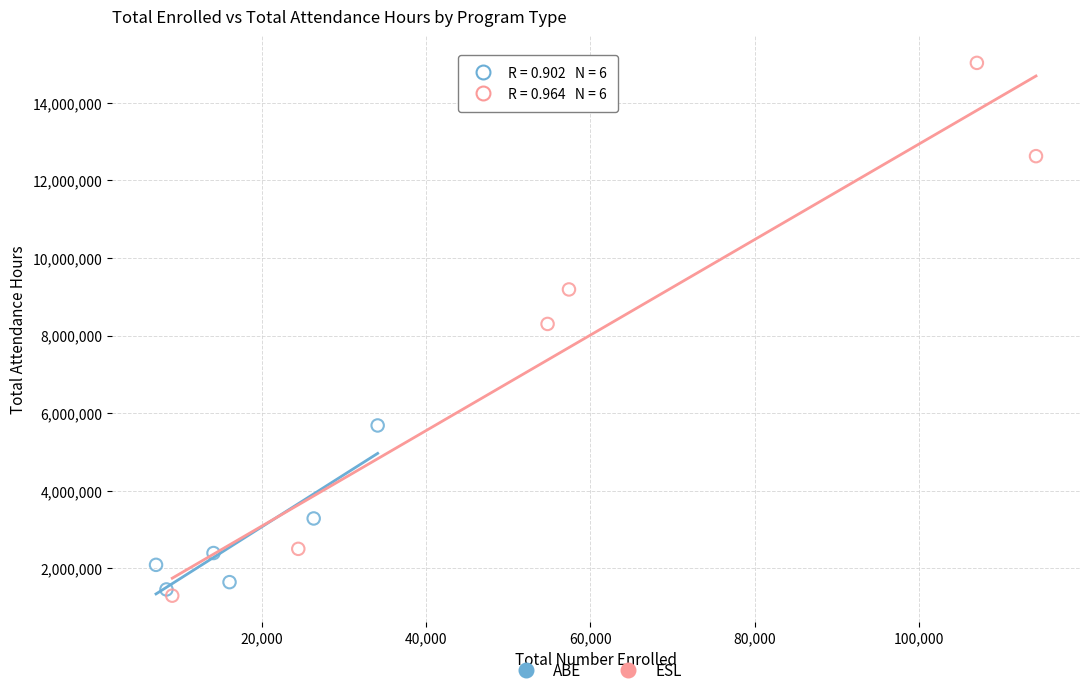

Which series reaches the maximum Y coordinate?

ESL